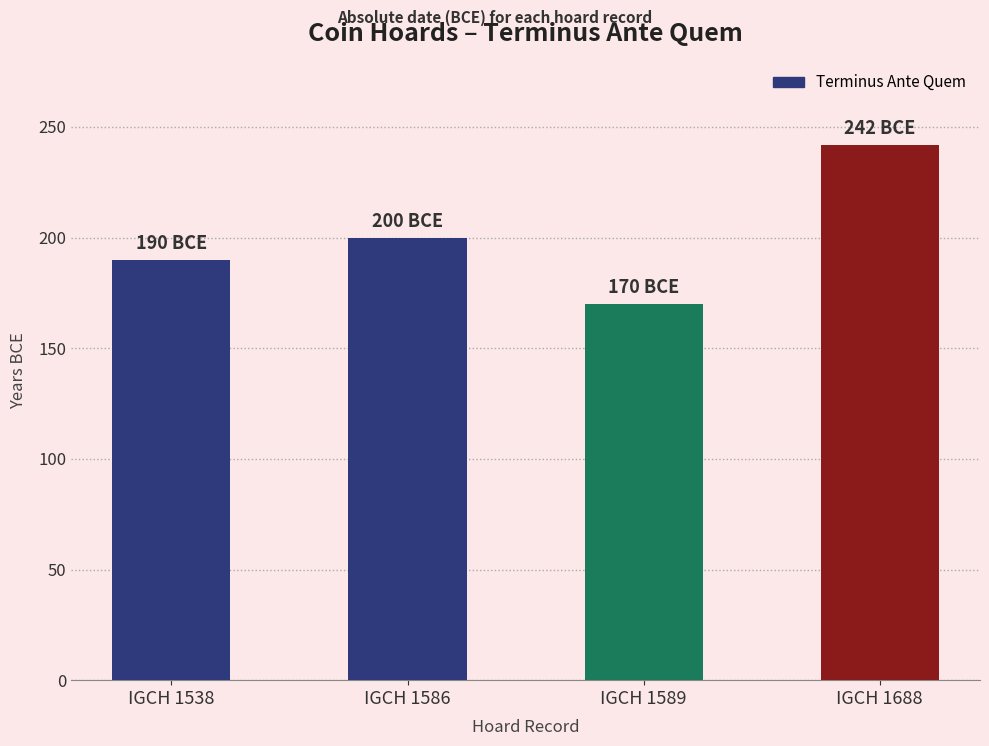

Is it true that the value at IGCH 1589 is 282?

False